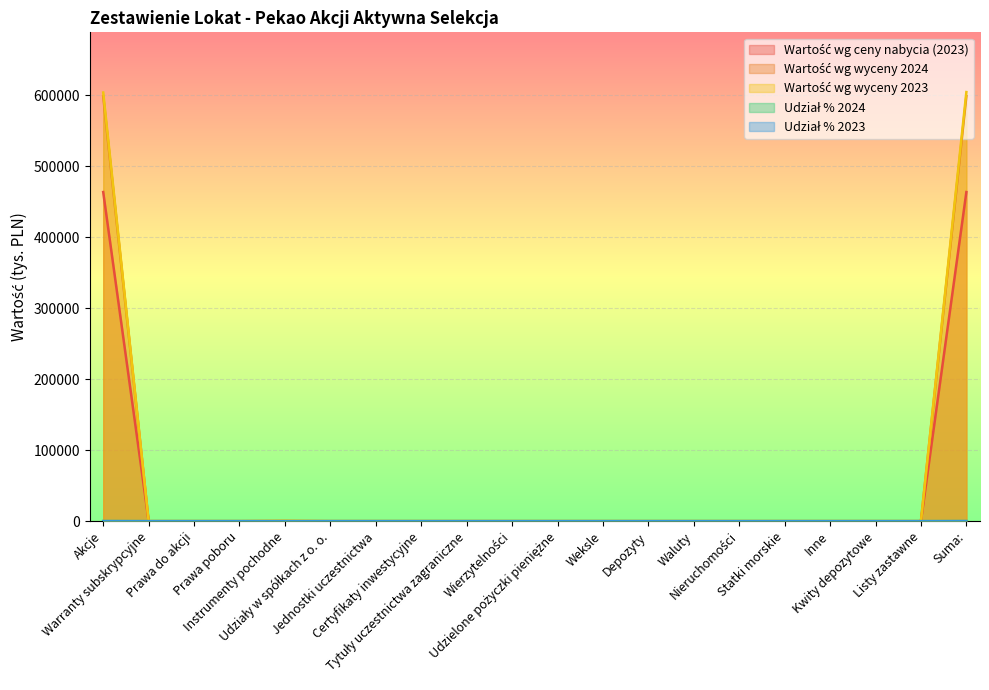

What position from the left is Udzielone pożyczki pieniężne?

11